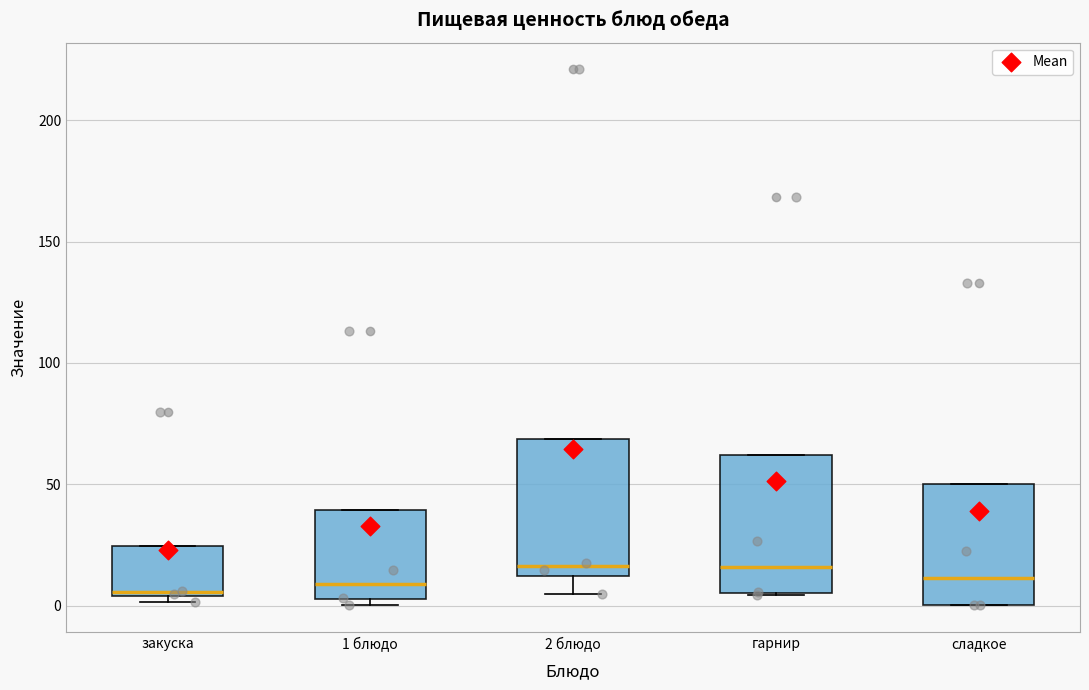

Reading left to right, read every box against the y-axis: the position of its median line, the range the box covers, and the ends of its whiskers. The values are not printed on the chart, so give them approximately, as read against the axis.

закуска: median 5 (just above the box's lower edge), box 5 to 25, whiskers 0 to 25
1 блюдо: median 10, box 5 to 40, whiskers 0 to 40
2 блюдо: median 15, box 10 to 70, whiskers 5 to 70
гарнир: median 15, box 5 to 60, whiskers 5 to 60
сладкое: median 10, box 0 to 50, whiskers 0 to 50